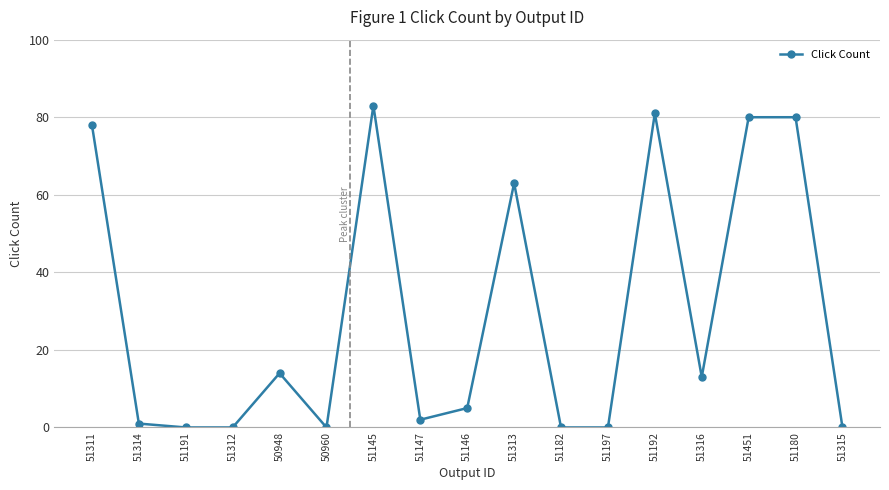

True or false: there are more than 1 points higher than both neighbors.

True